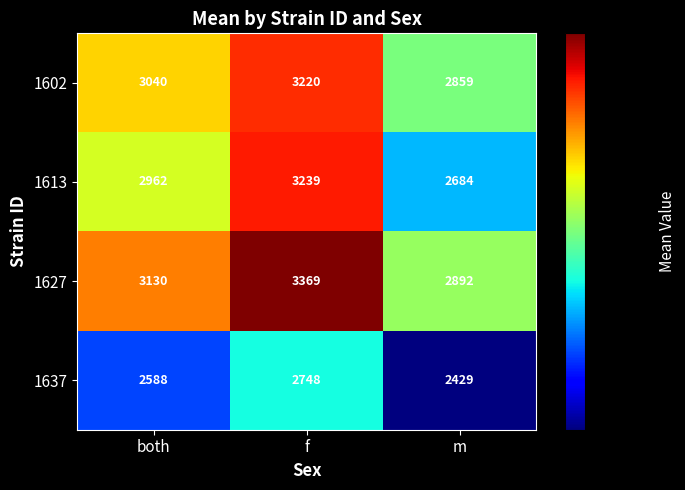

How many data points does each series have?

3